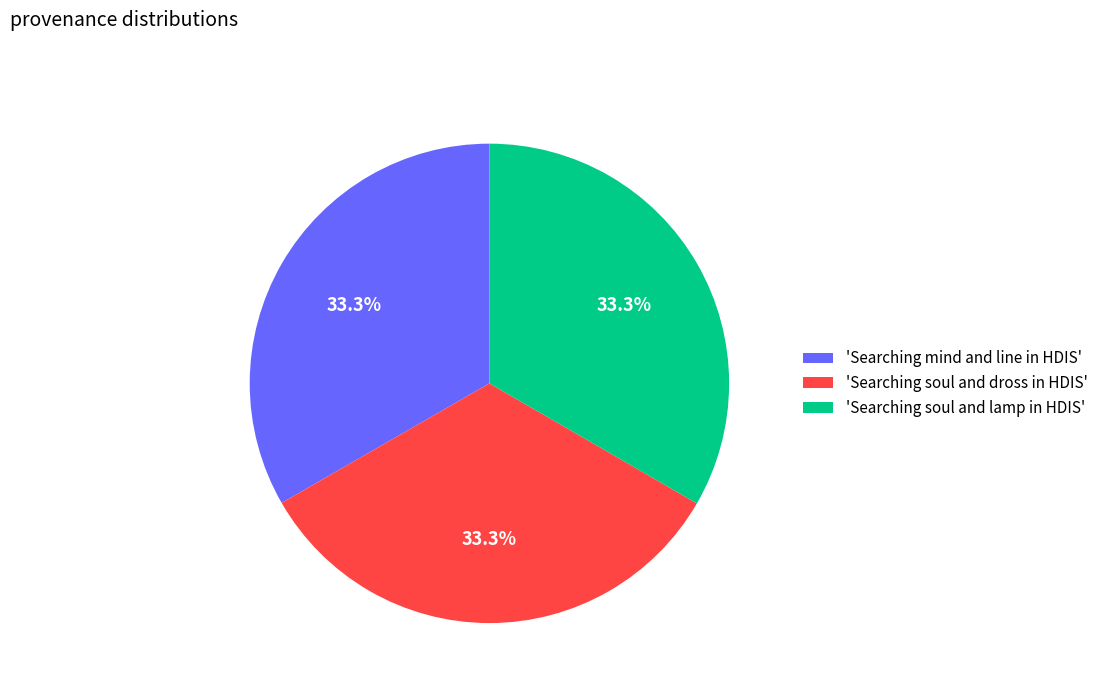

Is there a majority slice in this chart?

No